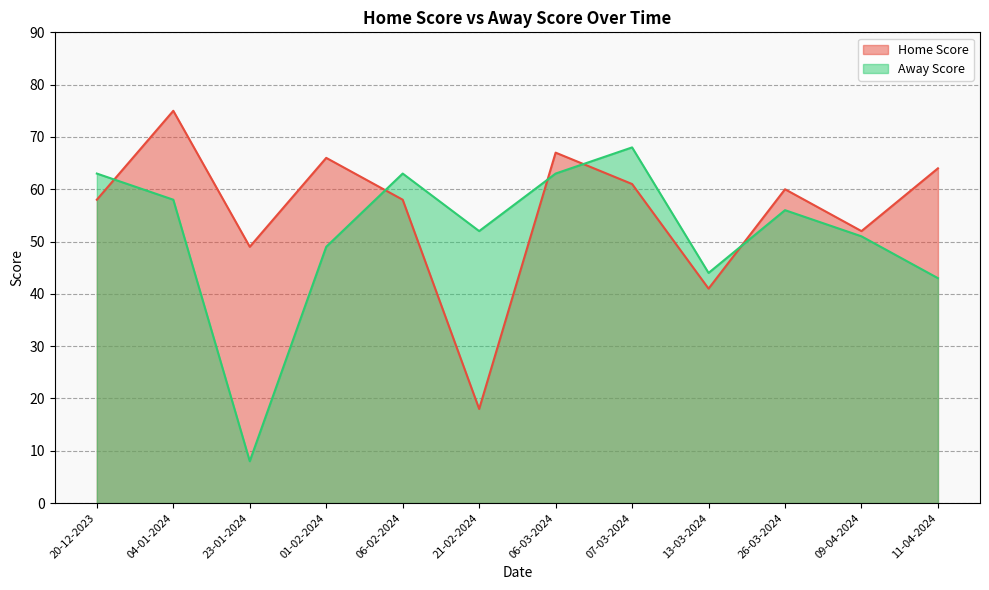

List the series in order of their peak value, lowest first.

Away Score, Home Score